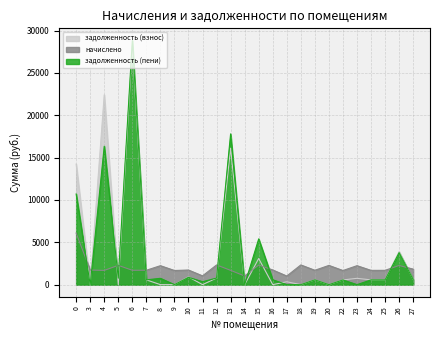

After their last crossing, which series has the higher values: начислено or задолженность (пени)?

начислено